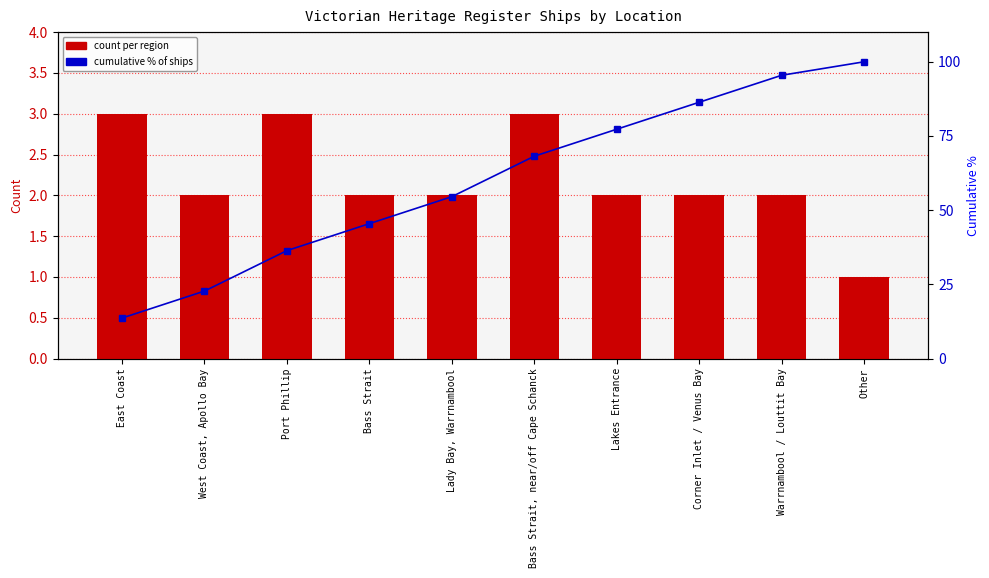

At Other, list the series in order from largest to smallest.

Cumulative %, Count